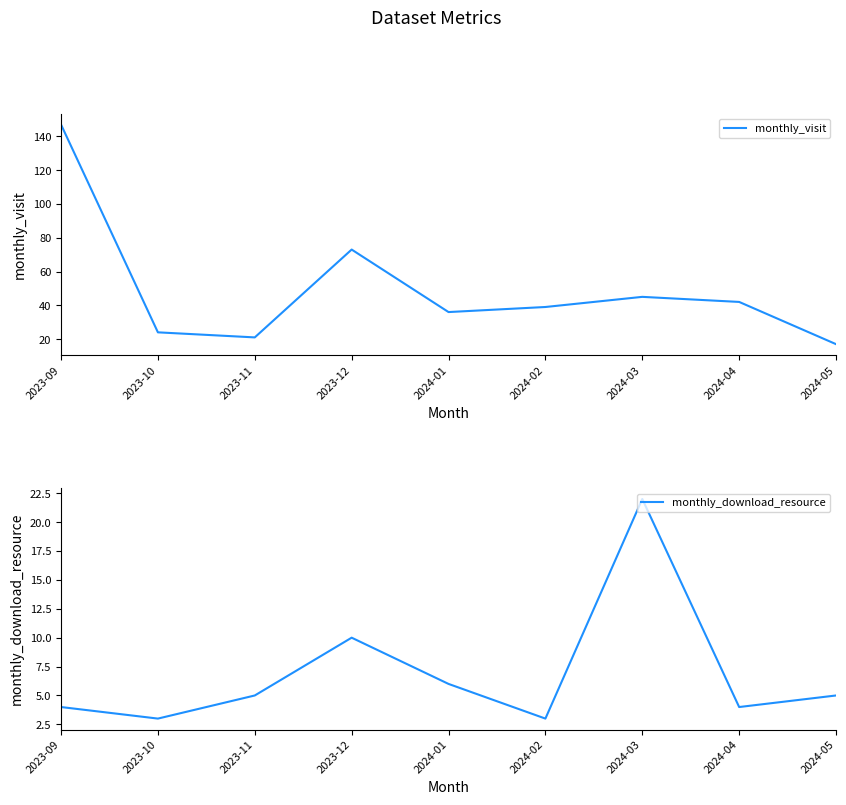

Reading left to right, list all the values displayed in this chart.

monthly_visit: 147	24	21	73	36	39	45	42	17
monthly_download_resource: 4	3	5	10	6	3	22	4	5